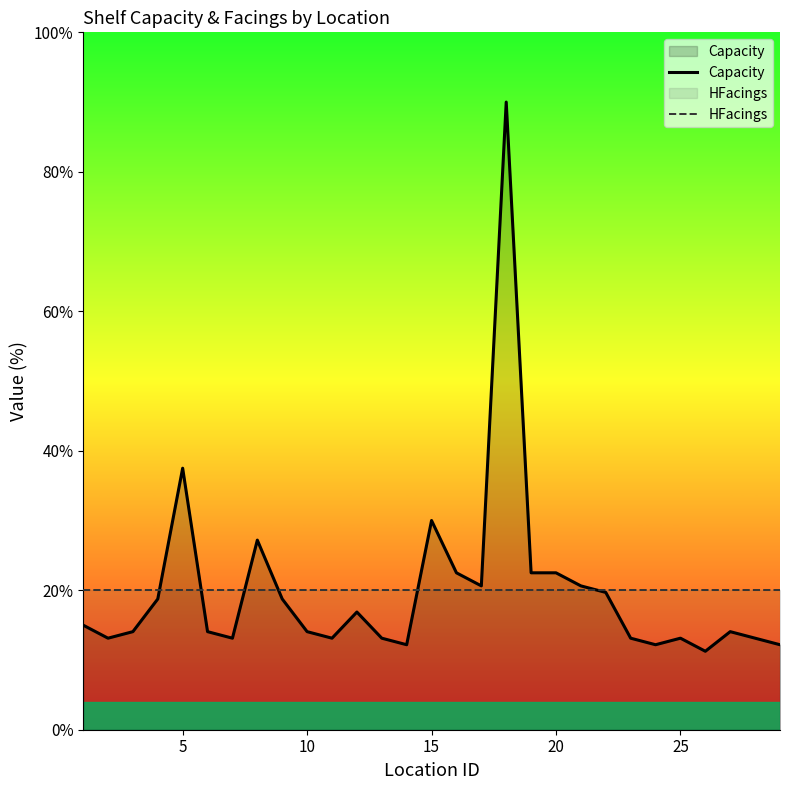

What is the greatest value displayed?

90.0